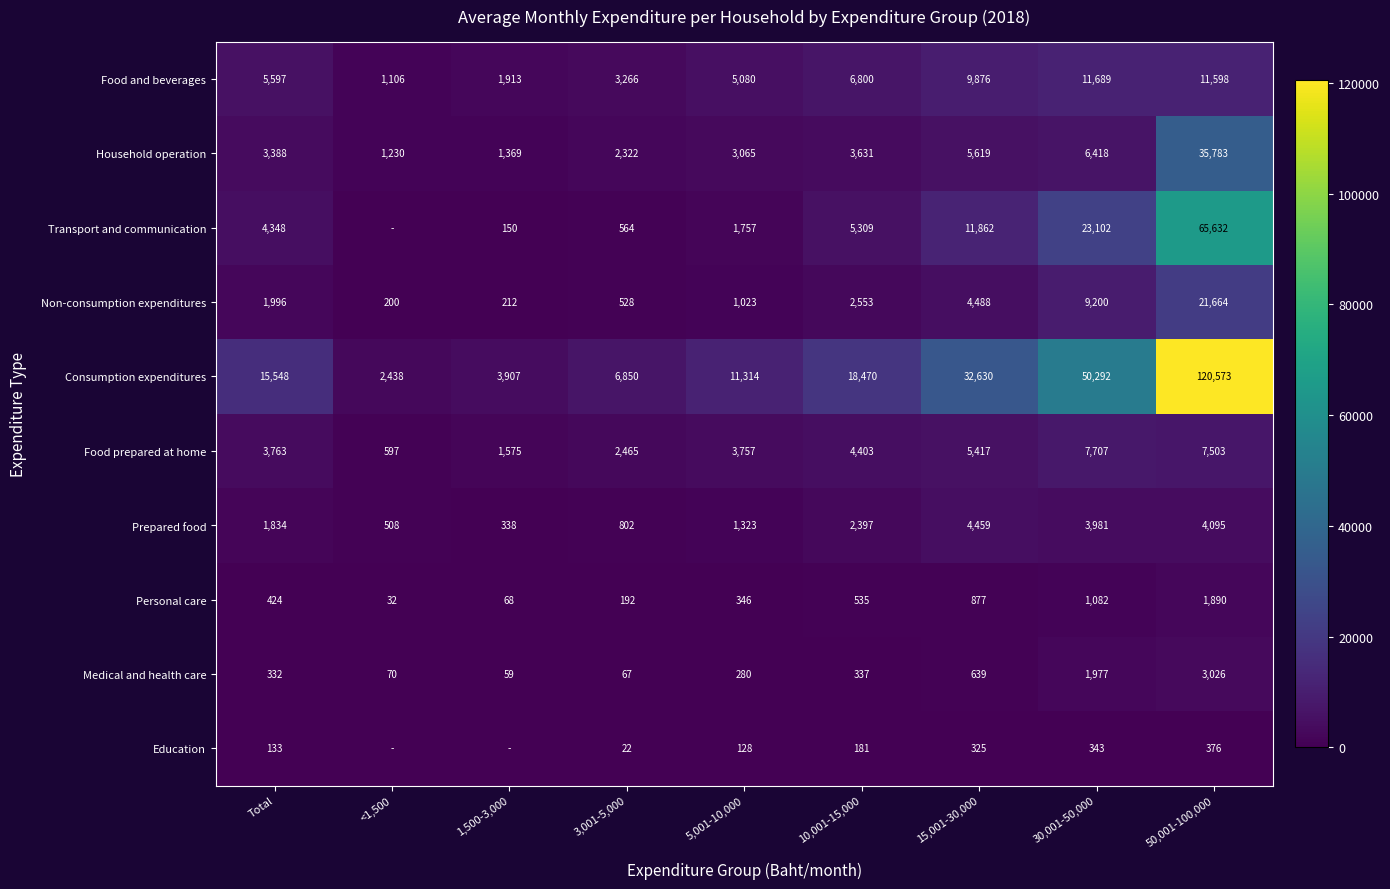

What is the highest value of the Household operation series?

35783